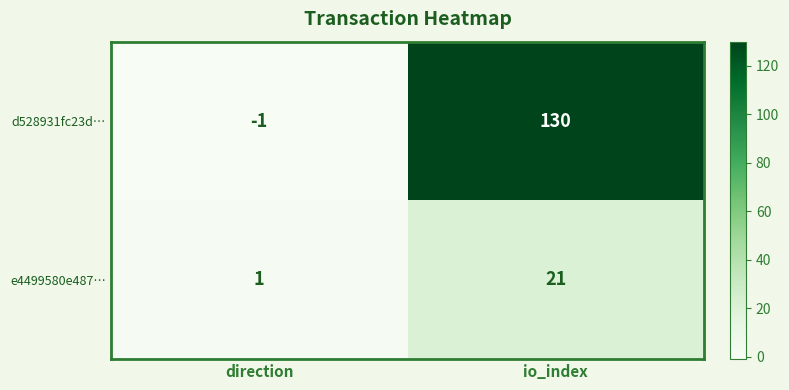

Which series changed the most between direction and io_index?

d528931fc23d…